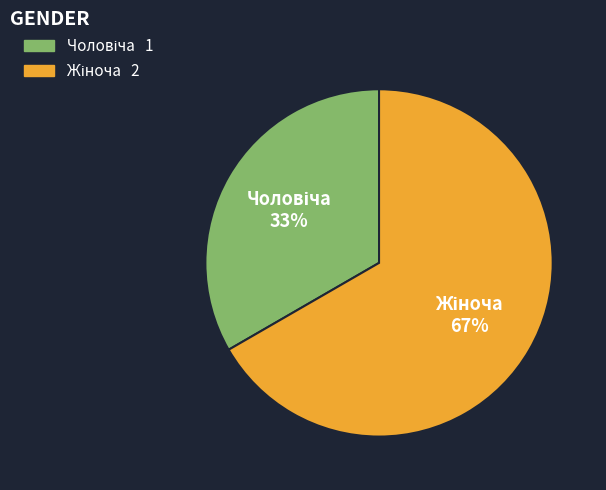

To the nearest percent, what is the average slice percentage?

50%